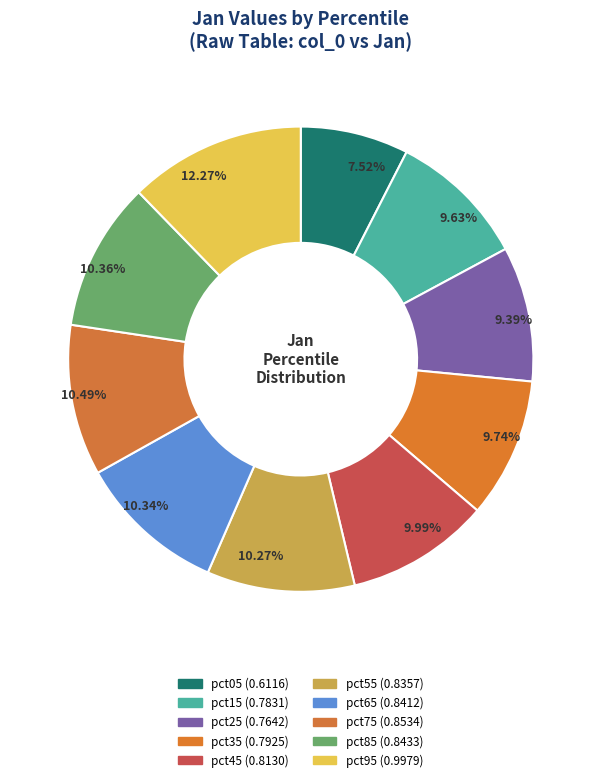

How many slices are in this pie chart?

10